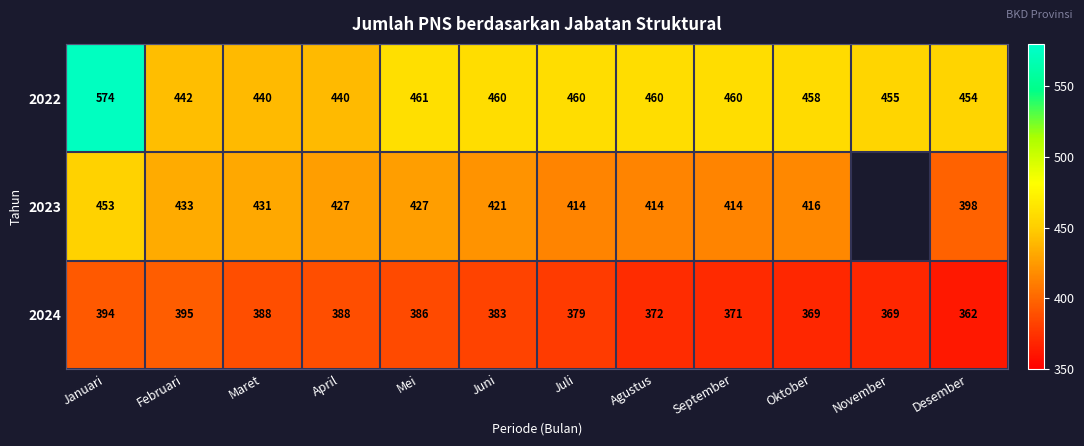

Where is 2022 nearest to the value 507?

Mei